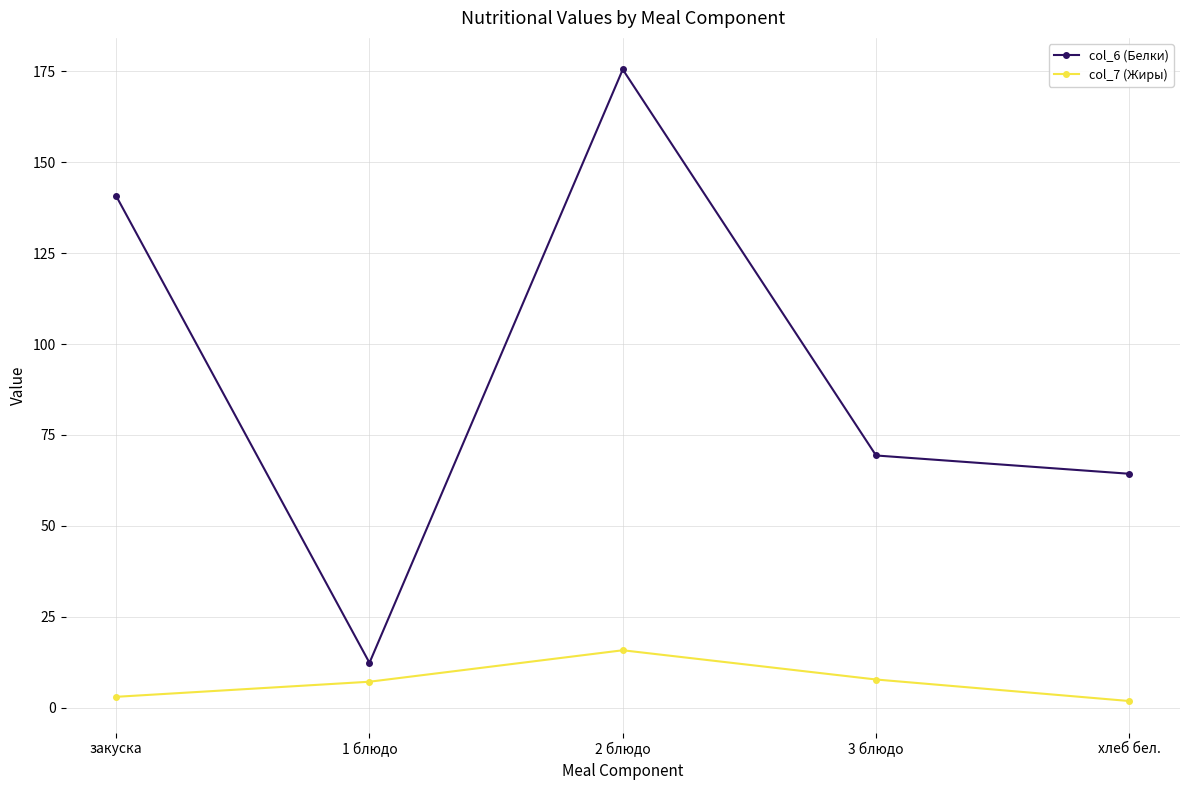

What is the highest value of the col_6 (Белки) series?

175.5